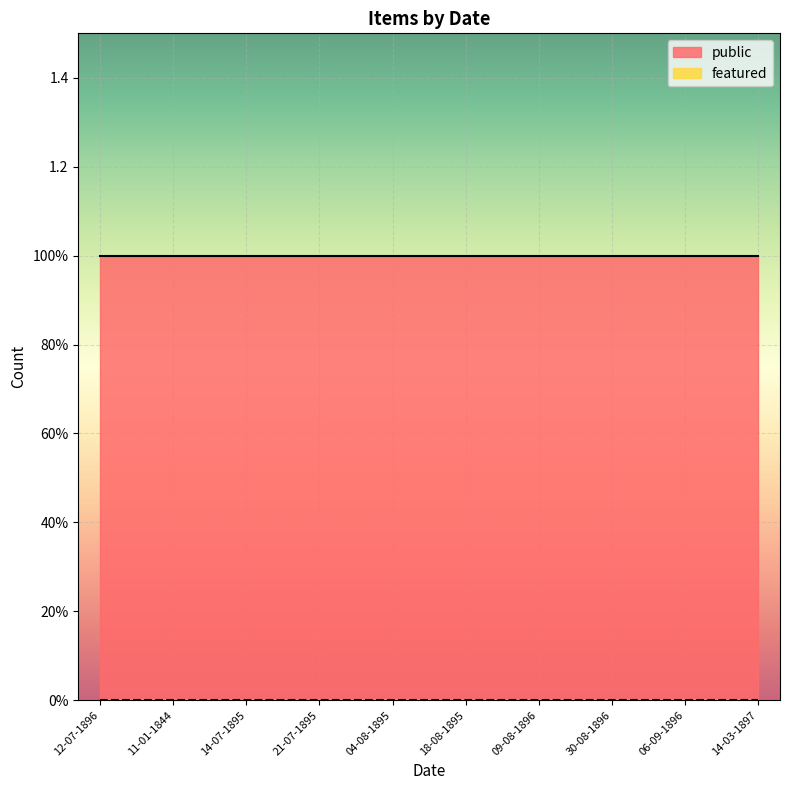

What is the label of the 8th point from the left?

30-08-1896